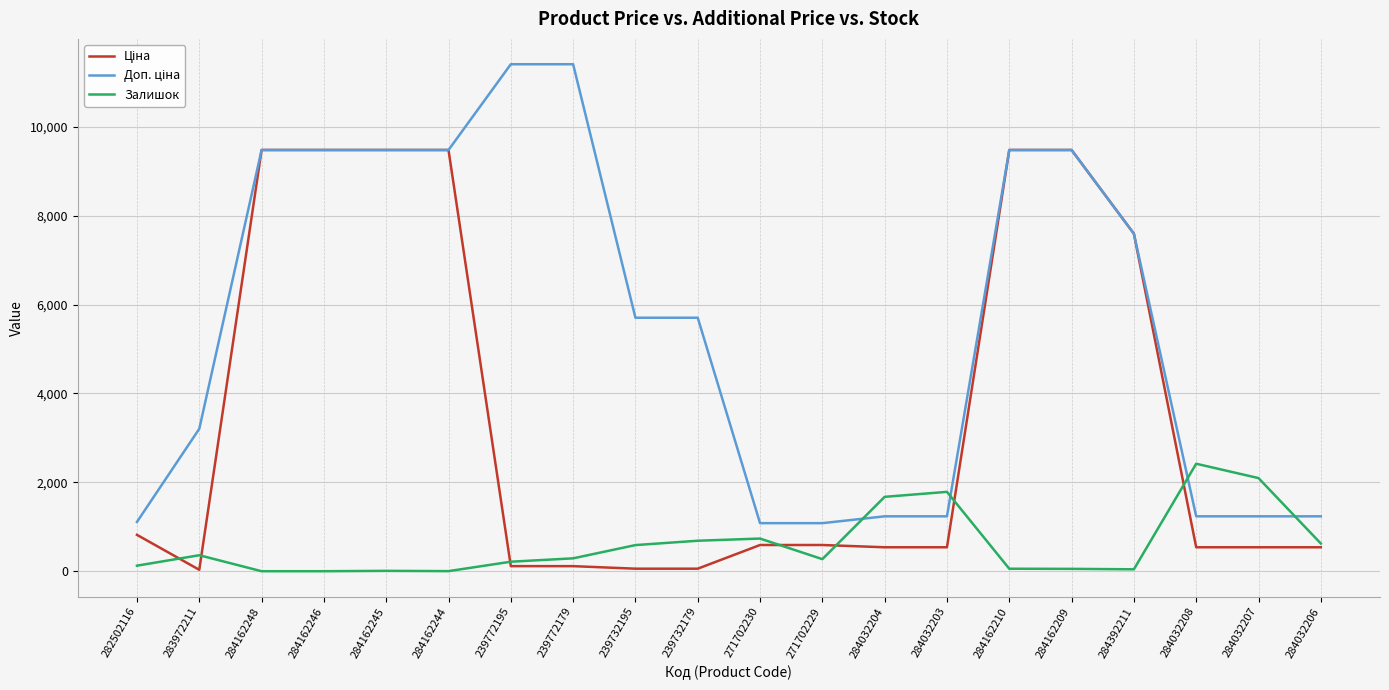

What is the spread (max minus min) of values at 284162246?

9480.1